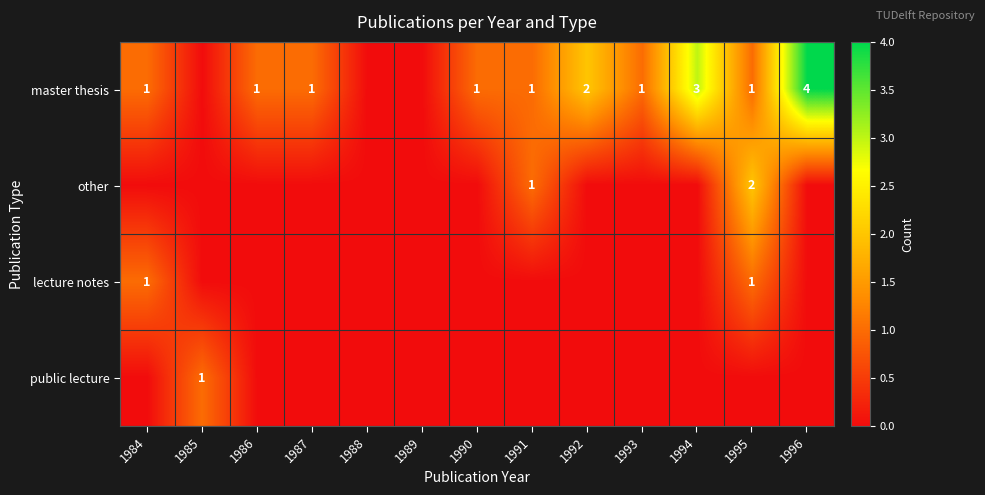

What is the total value across all series at 1987?

1